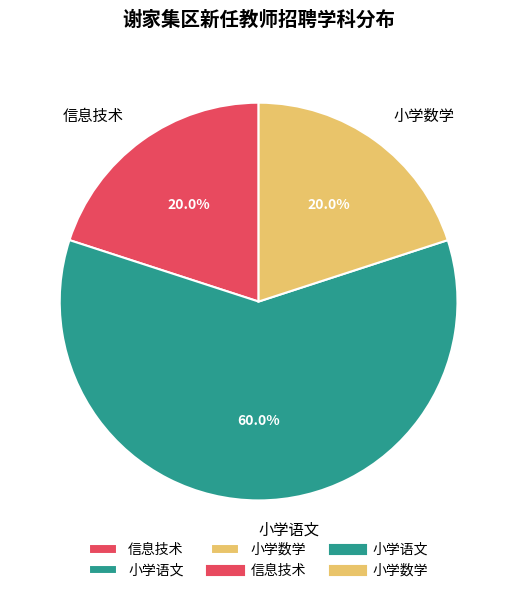

True or false: 信息技术 accounts for 20% of the total.

True